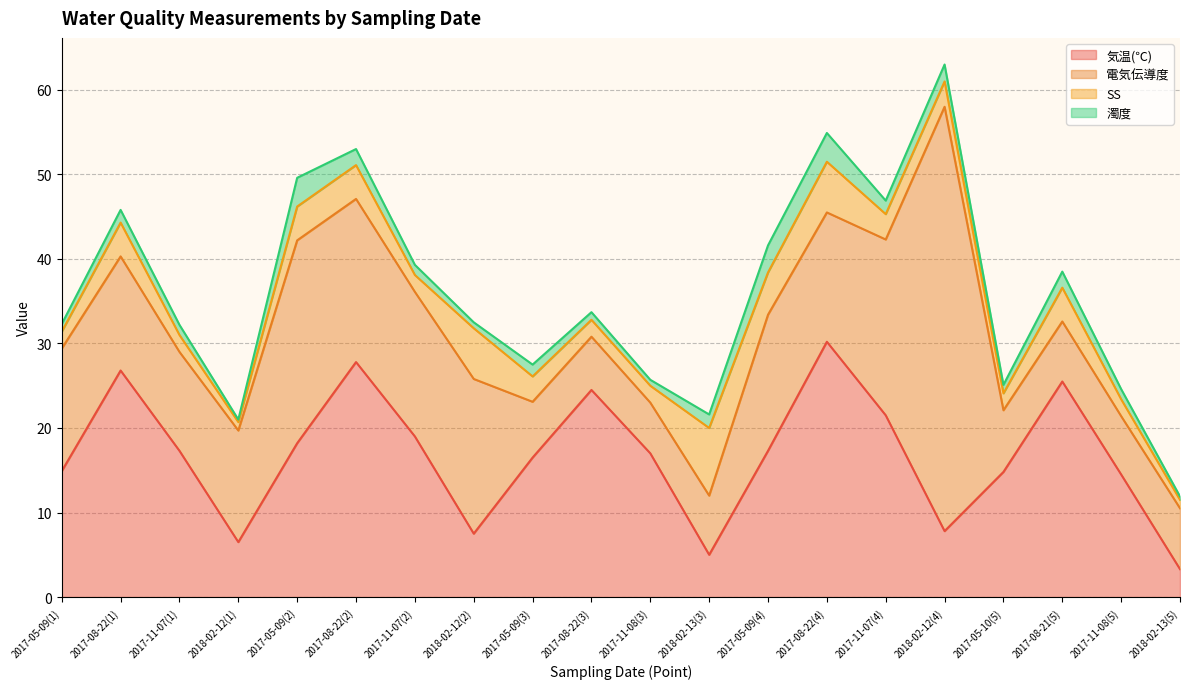

Is the value of SS at 2017-05-10(5) greater than the value of 濁度 at 2017-11-07(1)?

Yes